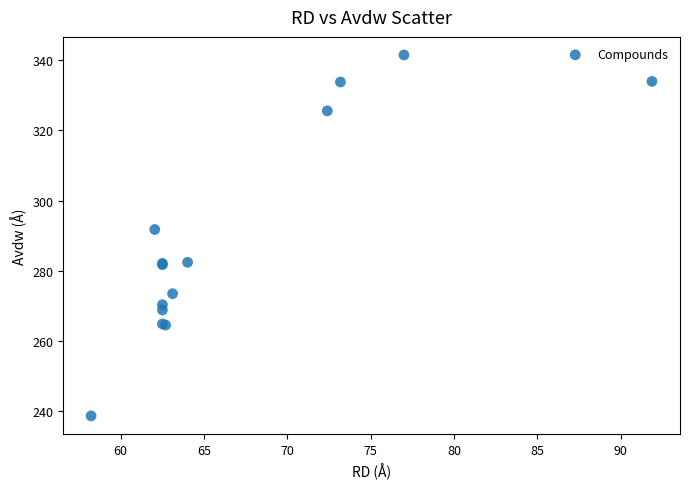

What Y value in the scatter plot is closest to 290?

291.8